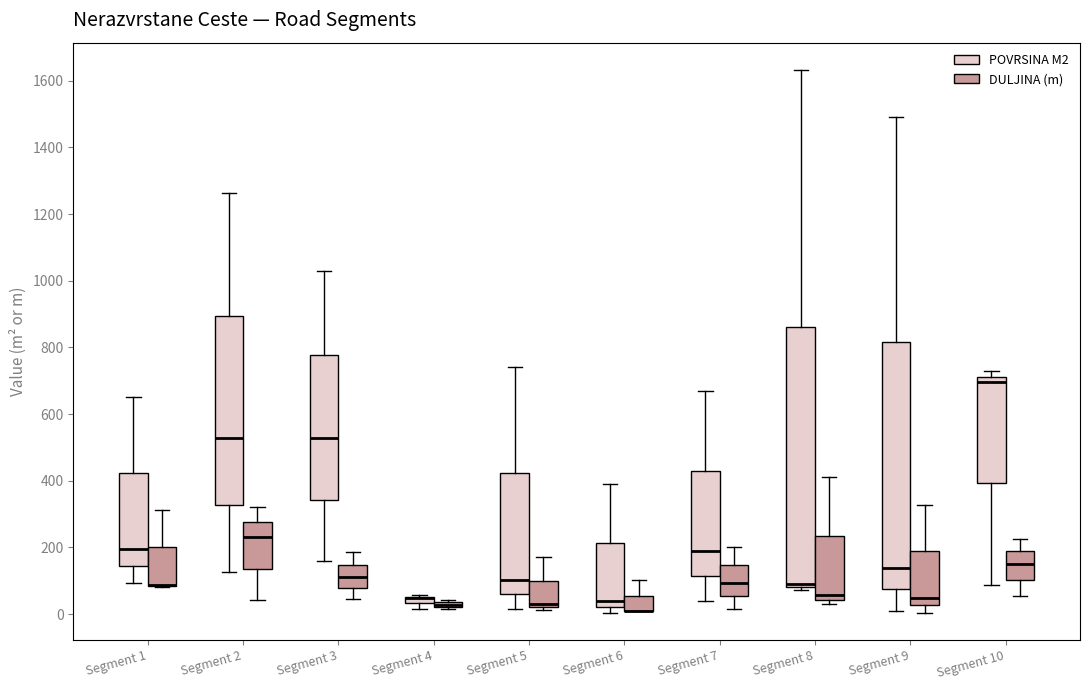

Where does the upper whisker of the box for Segment 8 (DULJINA (m)) end on the y-axis? The values are not printed on the chart, so give them approximately, as read against the axis.

420